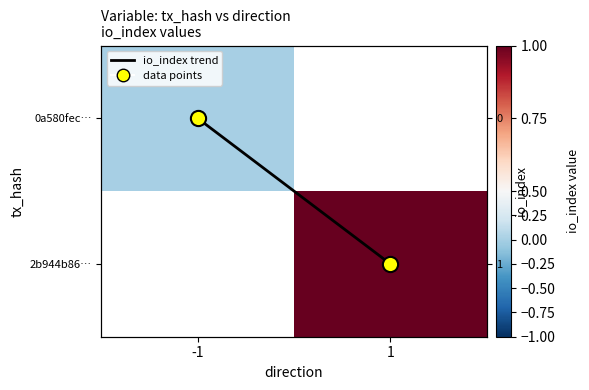

Which series changed the most between -1 and 1?

io_index trend